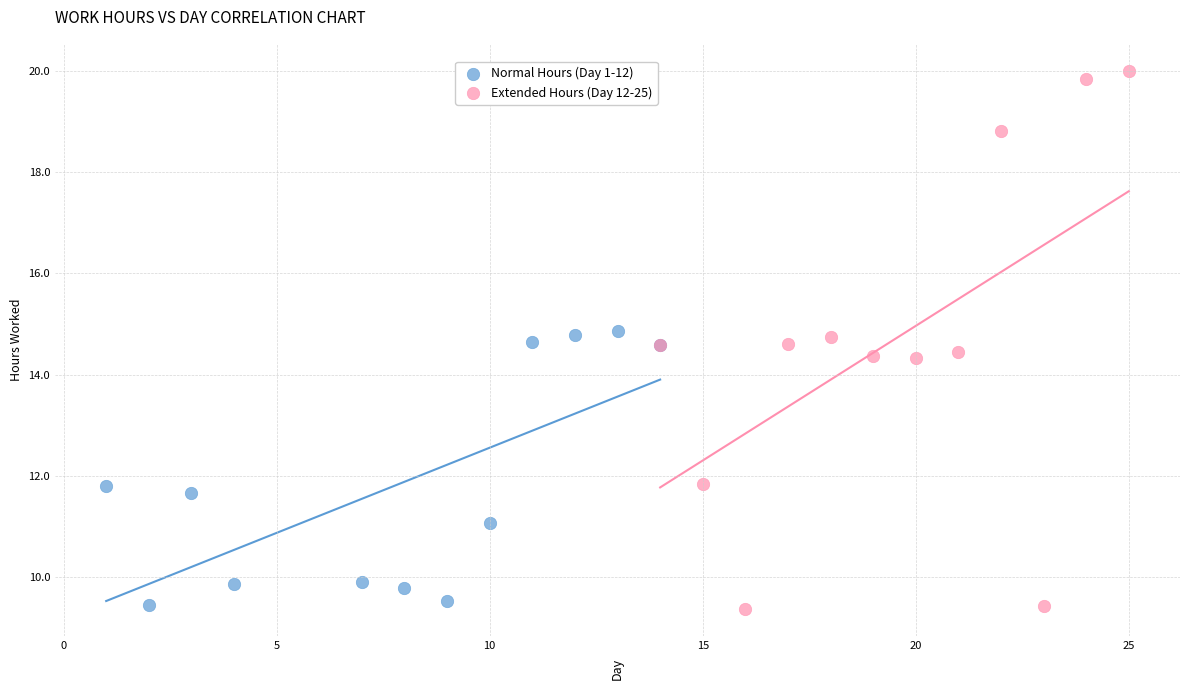

Which series reaches the maximum Y coordinate?

Extended Hours (Day 12-25)